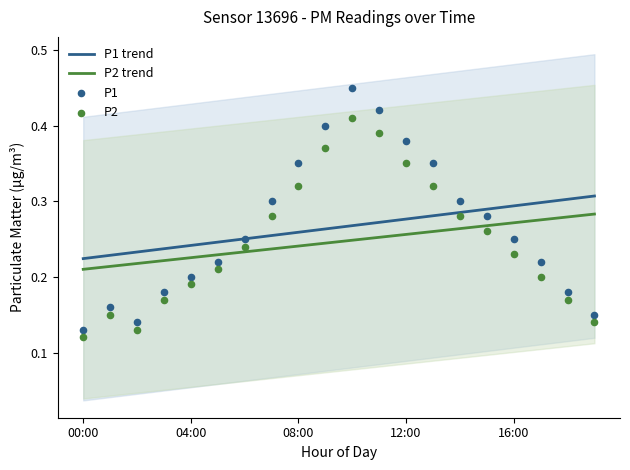

Which series has the largest Y range (max minus min)?

P1